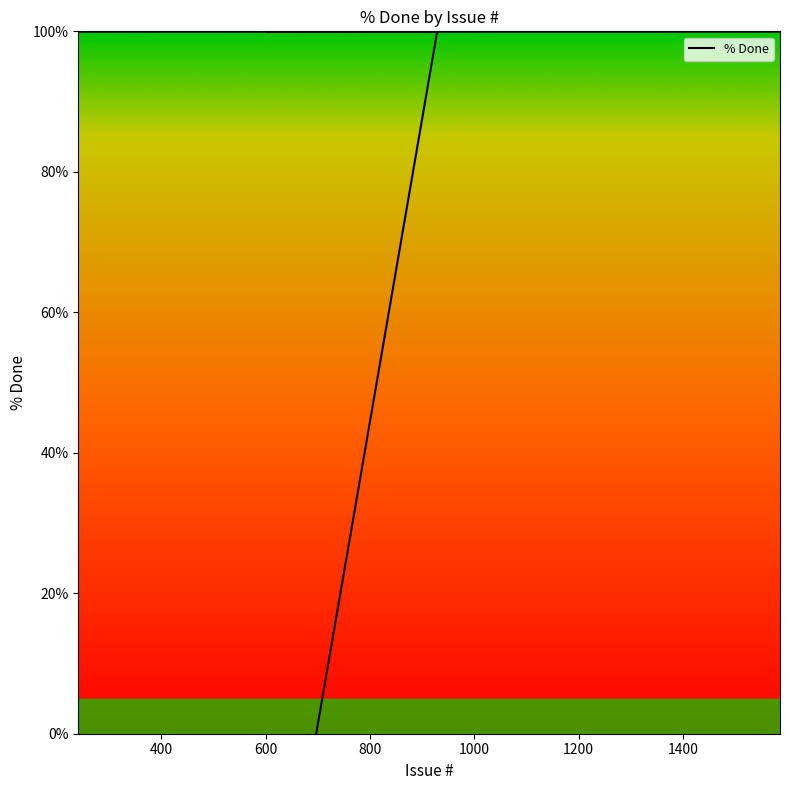

The chart shows a value of 176 at 616. True or false?

False